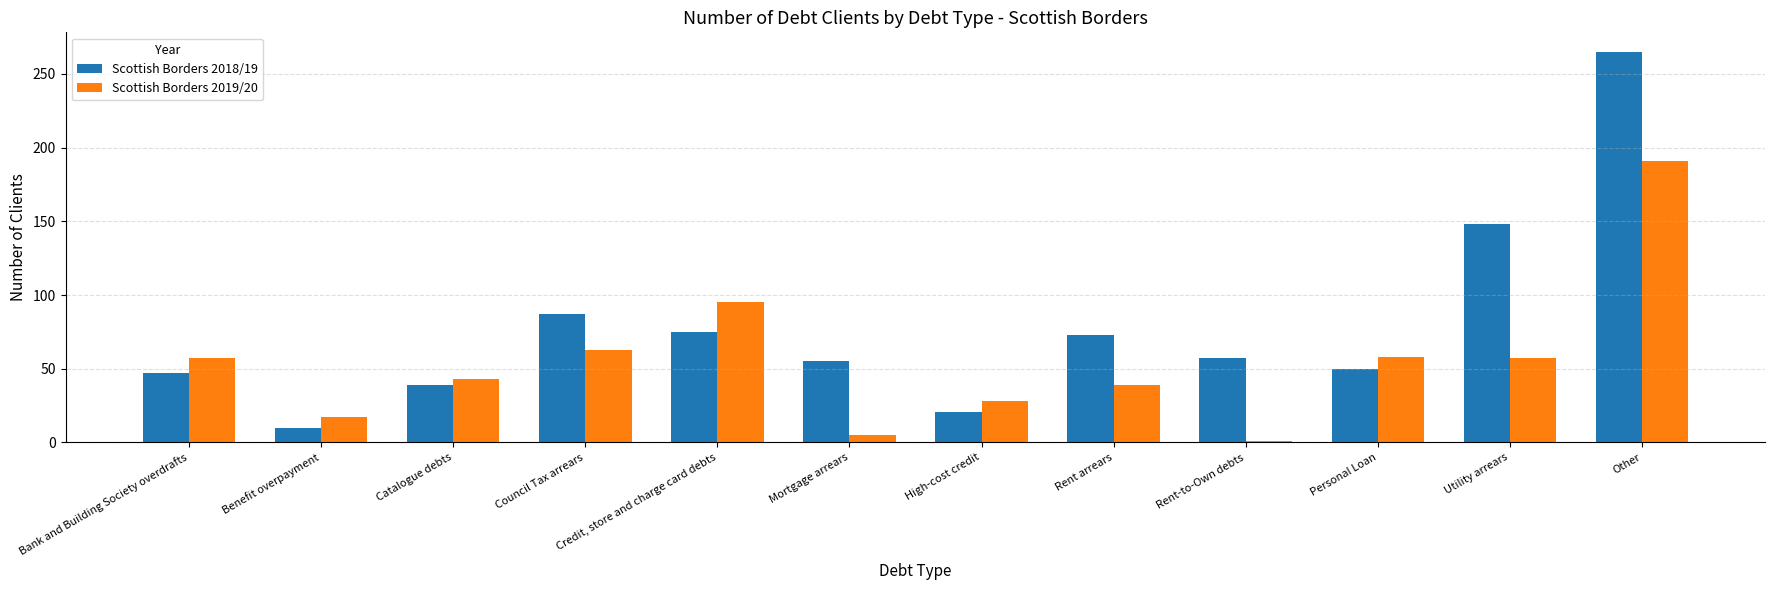

What are all the series names shown in the legend?

Scottish Borders 2018/19, Scottish Borders 2019/20